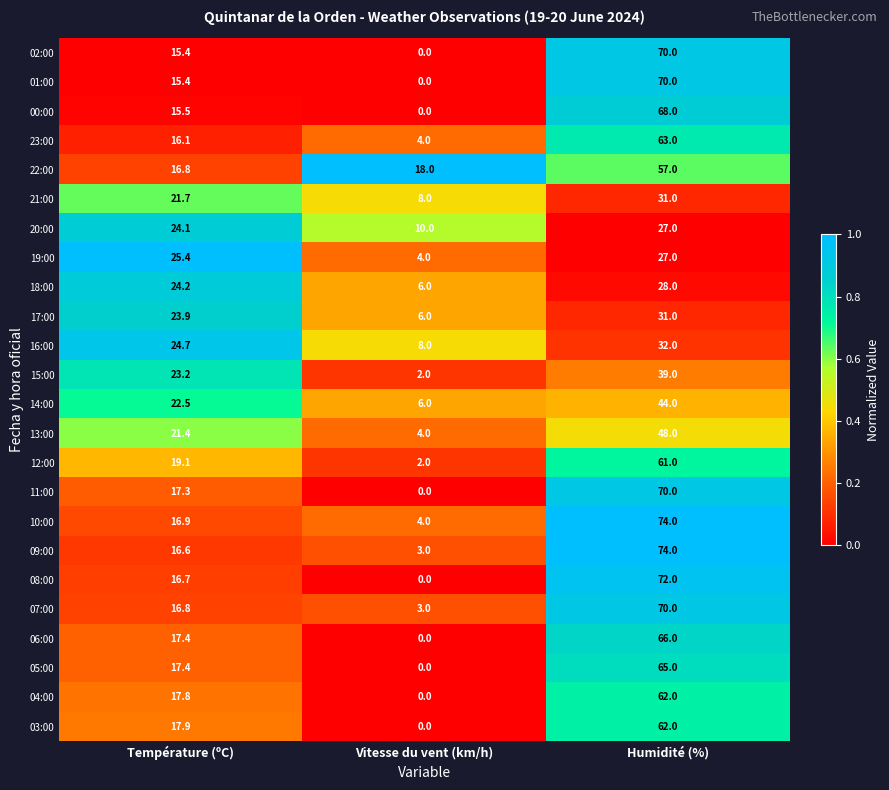

How many distinct data groups are displayed?

24